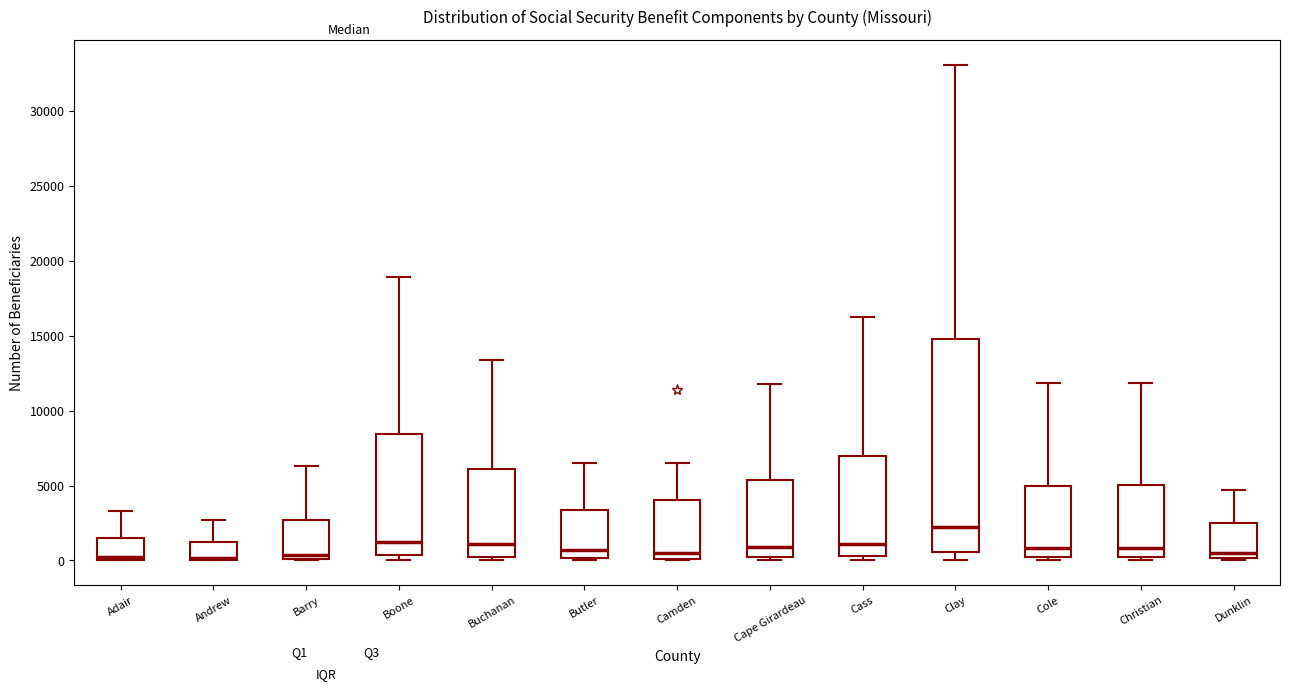

Which box has the highest median line?

Clay